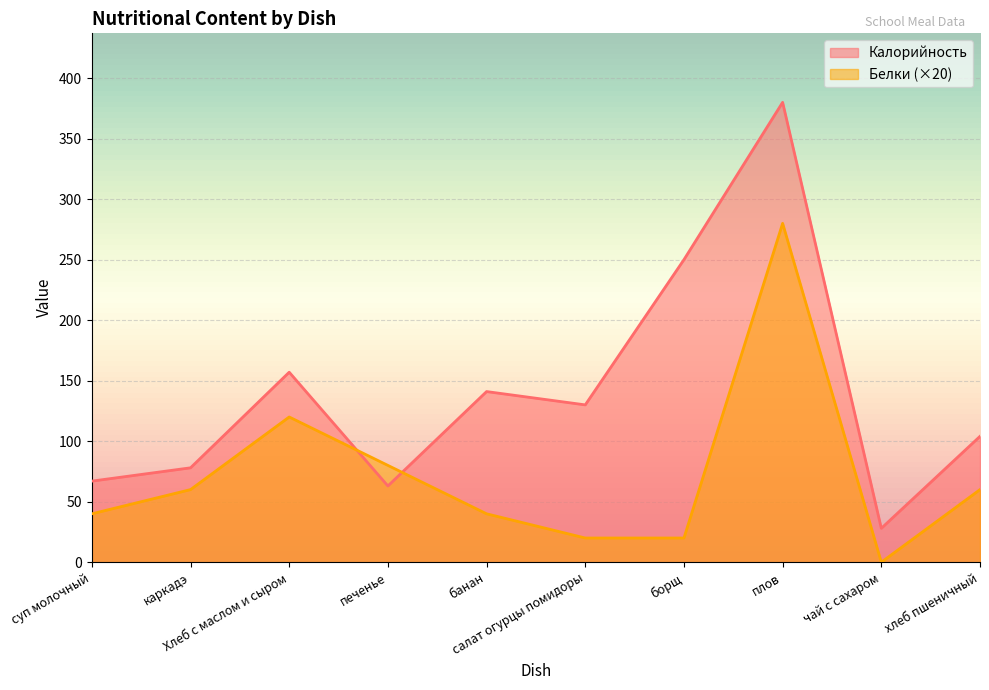

Which series has the widest spread of values?

Калорийность